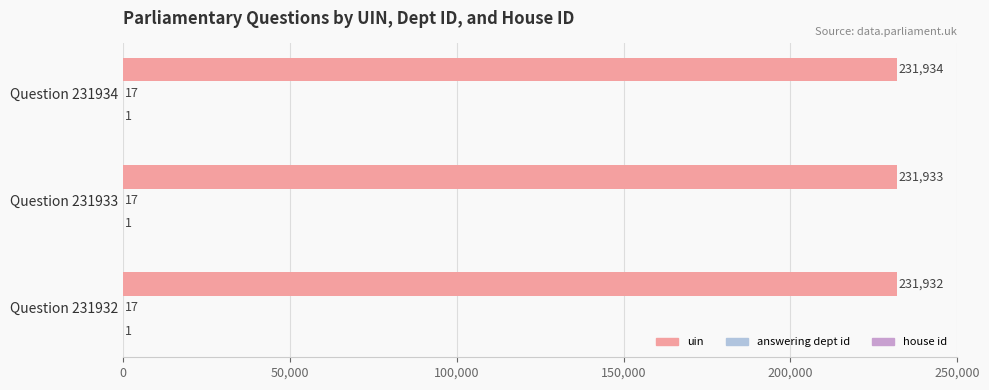

Between Question 231933 and Question 231934, which series saw the biggest shift?

uin